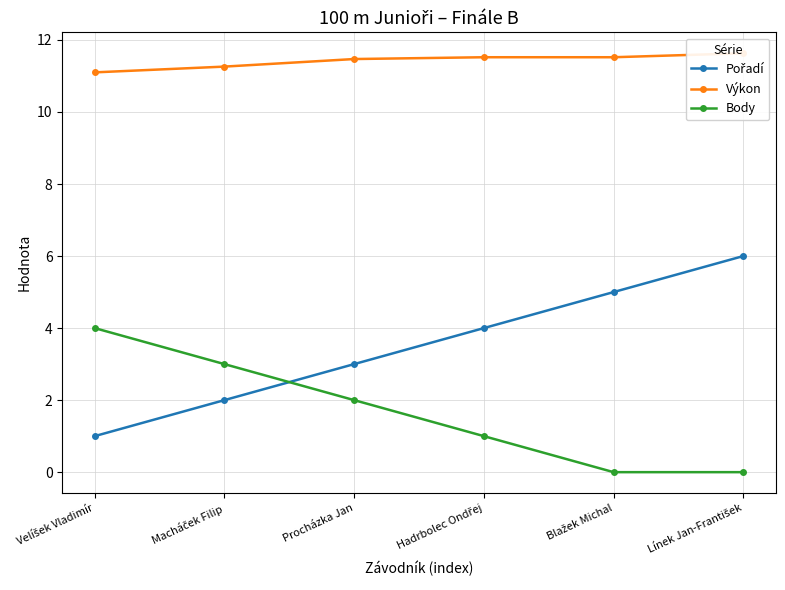

What is the label of the 4th point from the left?

Hadrbolec Ondřej